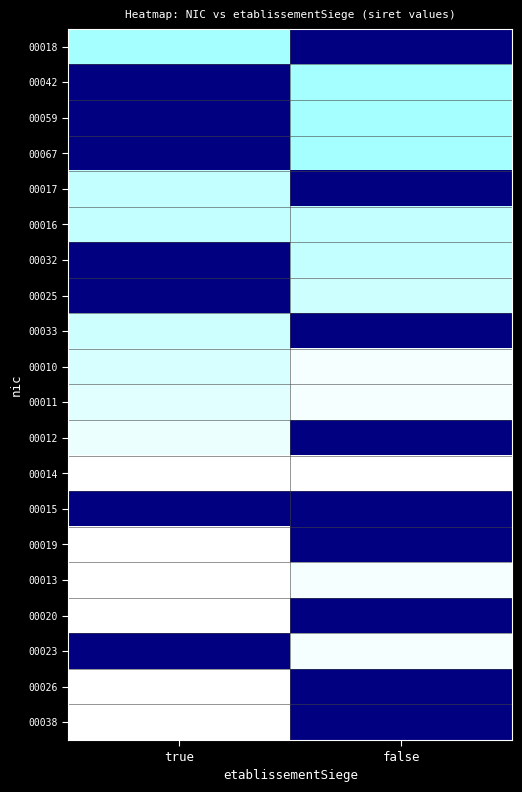

Between true and false, which is larger?

true